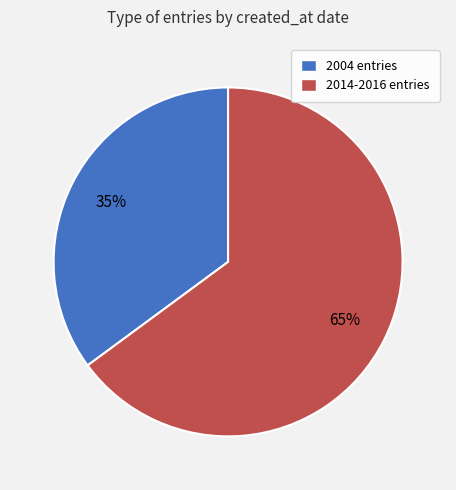

Is there a majority slice in this chart?

Yes